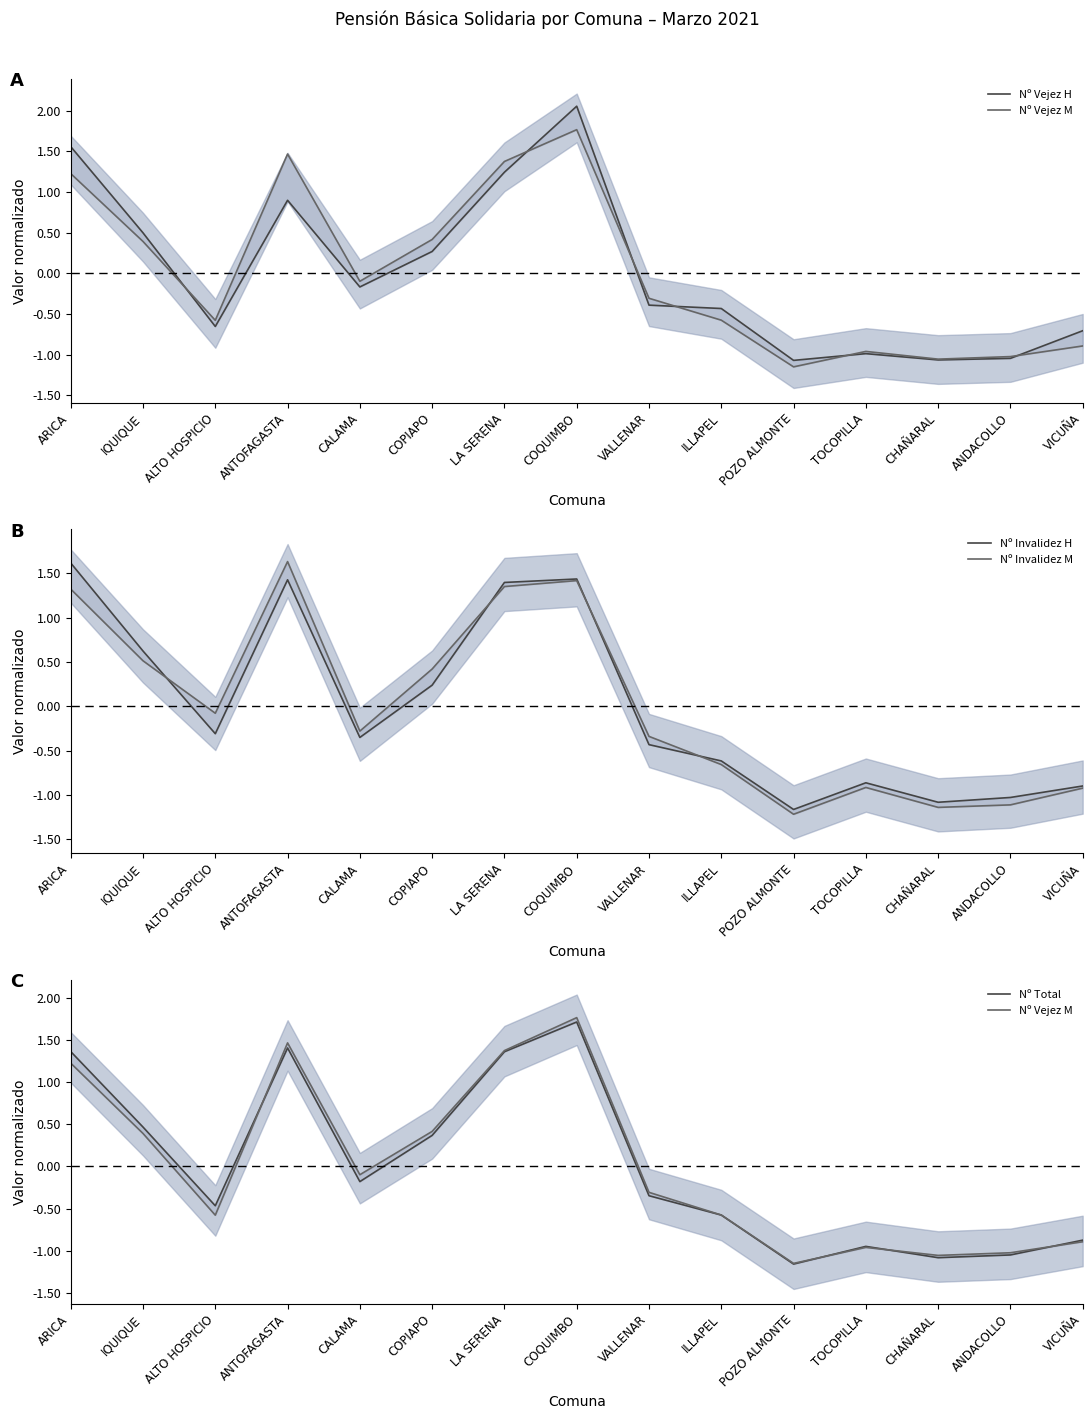

At which category is the sum across all series the highest?

COQUIMBO